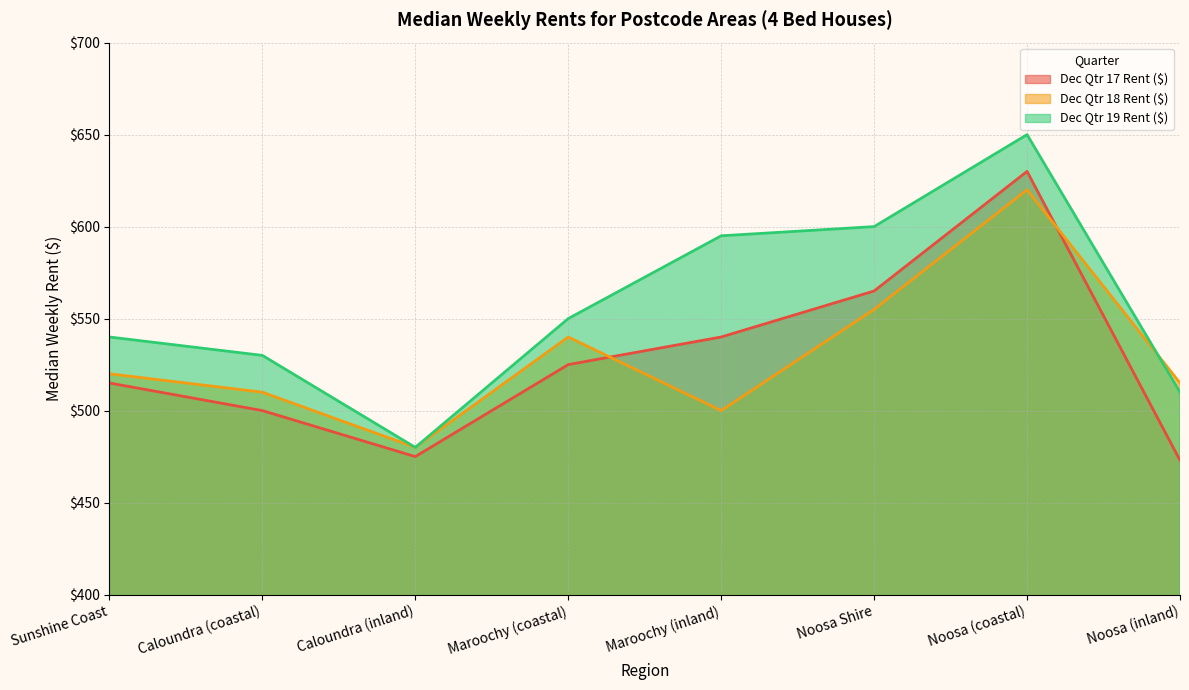

At which category is the sum across all series the highest?

Noosa (coastal)